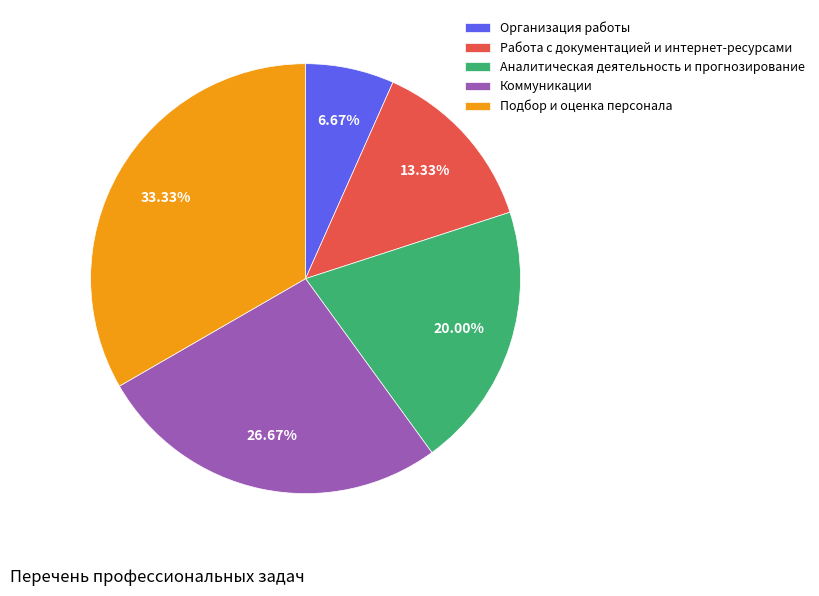

How many segments does this pie chart have?

5